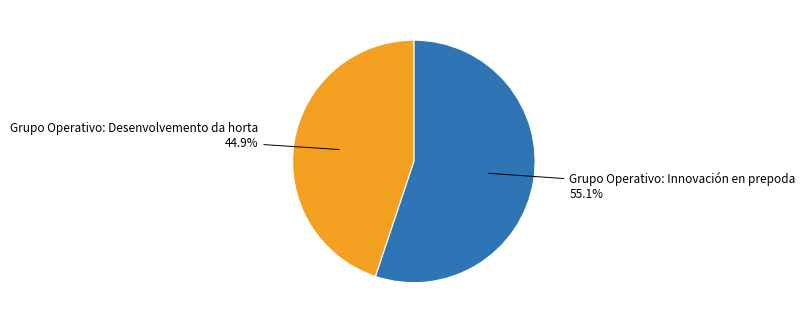

What percentage is the Grupo Operativo: Innovación en prepoda slice, to the nearest percent?

55%